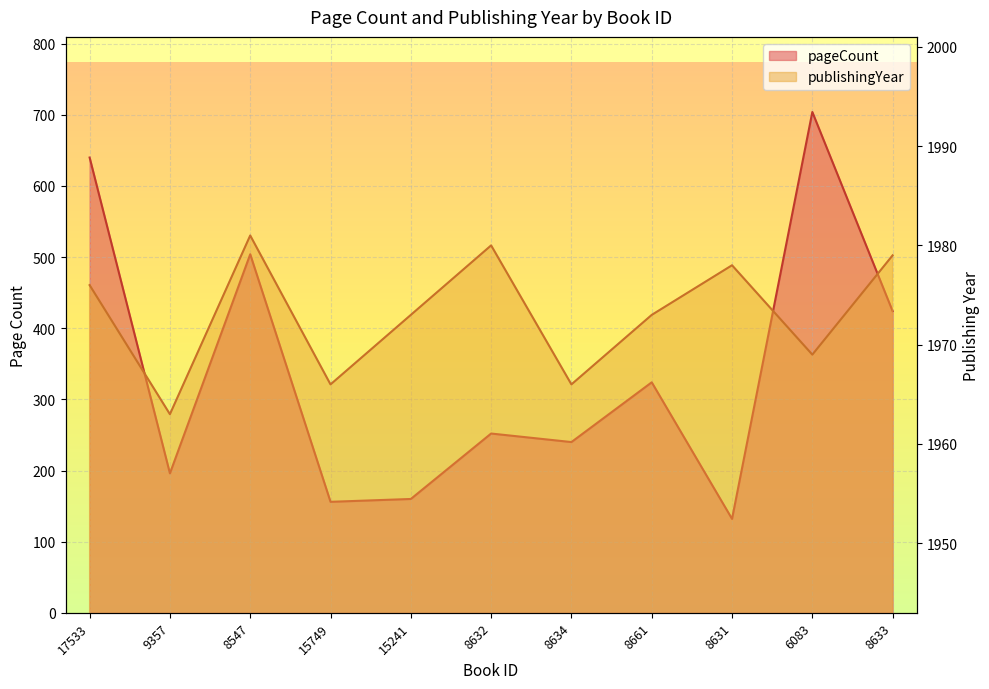

What is the total value across all series at 15241?

2133